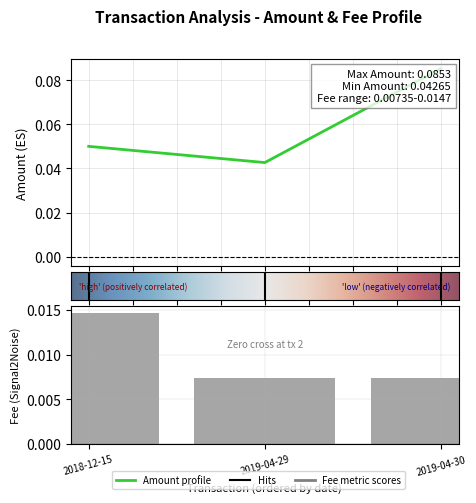

Between 2019-04-30 and 2018-12-15, which is larger?

2019-04-30